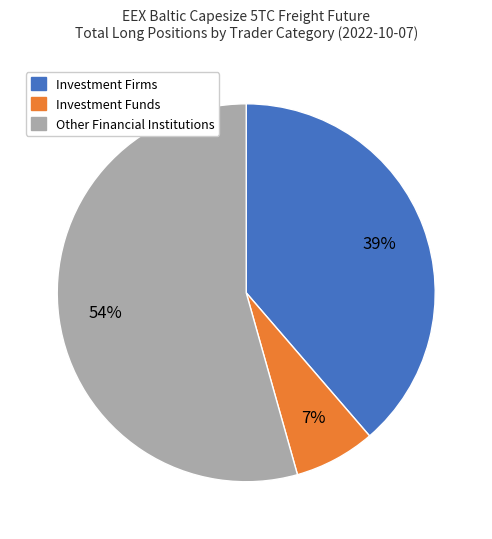

Is there a majority slice in this chart?

Yes